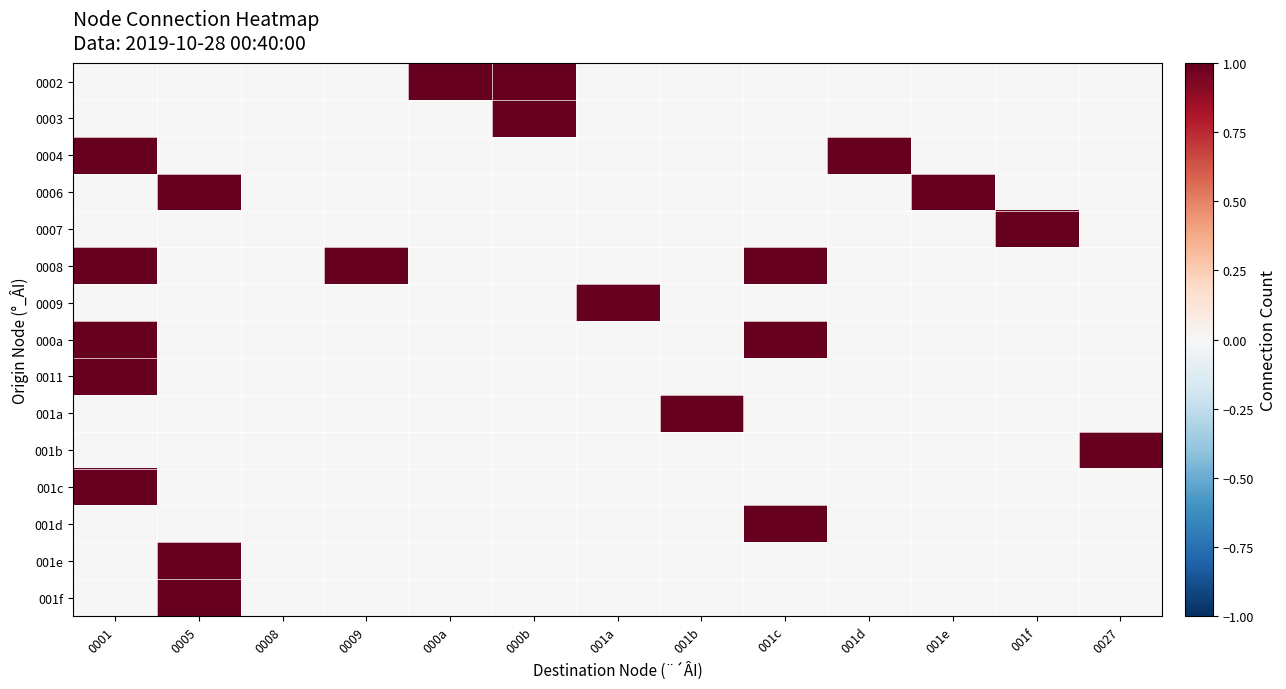

Reading left to right, what are all the values shown in this chart?

0002: 0001=0	0005=0	0008=0	0009=0	000a=1	000b=1	001a=0	001b=0	001c=0	001d=0	001e=0	001f=0	0027=0
0003: 0001=0	0005=0	0008=0	0009=0	000a=0	000b=1	001a=0	001b=0	001c=0	001d=0	001e=0	001f=0	0027=0
0004: 0001=1	0005=0	0008=0	0009=0	000a=0	000b=0	001a=0	001b=0	001c=0	001d=1	001e=0	001f=0	0027=0
0006: 0001=0	0005=1	0008=0	0009=0	000a=0	000b=0	001a=0	001b=0	001c=0	001d=0	001e=1	001f=0	0027=0
0007: 0001=0	0005=0	0008=0	0009=0	000a=0	000b=0	001a=0	001b=0	001c=0	001d=0	001e=0	001f=1	0027=0
0008: 0001=1	0005=0	0008=0	0009=1	000a=0	000b=0	001a=0	001b=0	001c=1	001d=0	001e=0	001f=0	0027=0
0009: 0001=0	0005=0	0008=0	0009=0	000a=0	000b=0	001a=1	001b=0	001c=0	001d=0	001e=0	001f=0	0027=0
000a: 0001=1	0005=0	0008=0	0009=0	000a=0	000b=0	001a=0	001b=0	001c=1	001d=0	001e=0	001f=0	0027=0
0011: 0001=1	0005=0	0008=0	0009=0	000a=0	000b=0	001a=0	001b=0	001c=0	001d=0	001e=0	001f=0	0027=0
001a: 0001=0	0005=0	0008=0	0009=0	000a=0	000b=0	001a=0	001b=1	001c=0	001d=0	001e=0	001f=0	0027=0
001b: 0001=0	0005=0	0008=0	0009=0	000a=0	000b=0	001a=0	001b=0	001c=0	001d=0	001e=0	001f=0	0027=1
001c: 0001=1	0005=0	0008=0	0009=0	000a=0	000b=0	001a=0	001b=0	001c=0	001d=0	001e=0	001f=0	0027=0
001d: 0001=0	0005=0	0008=0	0009=0	000a=0	000b=0	001a=0	001b=0	001c=1	001d=0	001e=0	001f=0	0027=0
001e: 0001=0	0005=1	0008=0	0009=0	000a=0	000b=0	001a=0	001b=0	001c=0	001d=0	001e=0	001f=0	0027=0
001f: 0001=0	0005=1	0008=0	0009=0	000a=0	000b=0	001a=0	001b=0	001c=0	001d=0	001e=0	001f=0	0027=0